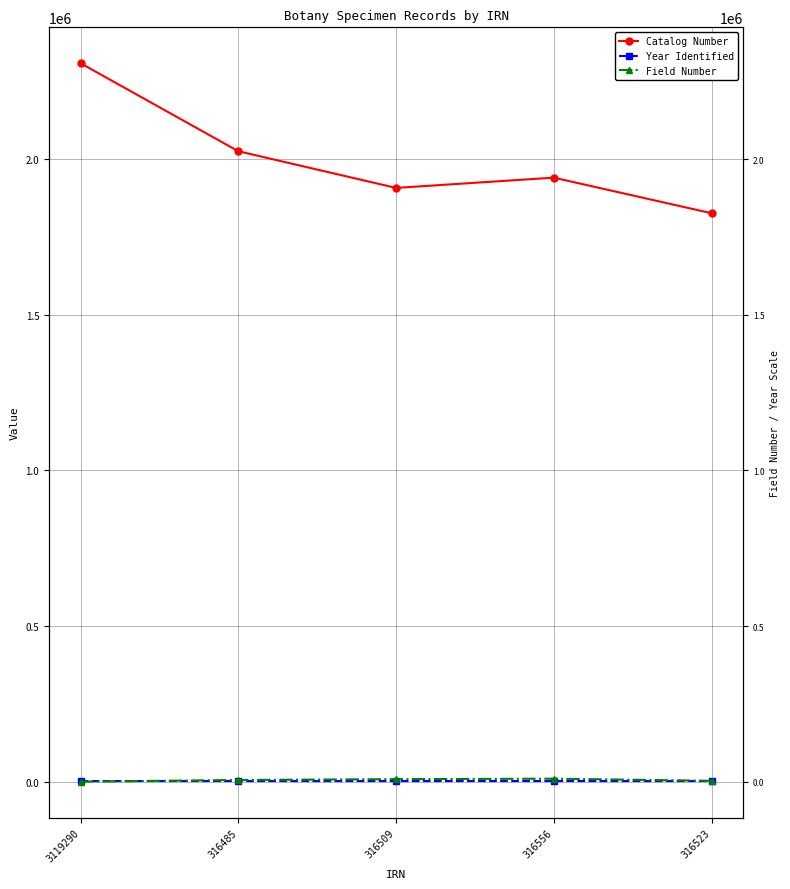

The value of Year Identified at 3119290 is 3477. True or false?

False